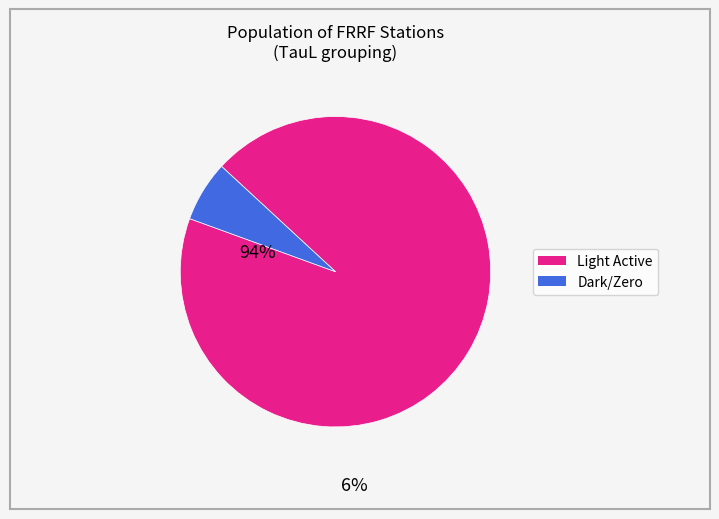

Is there a majority slice in this chart?

Yes